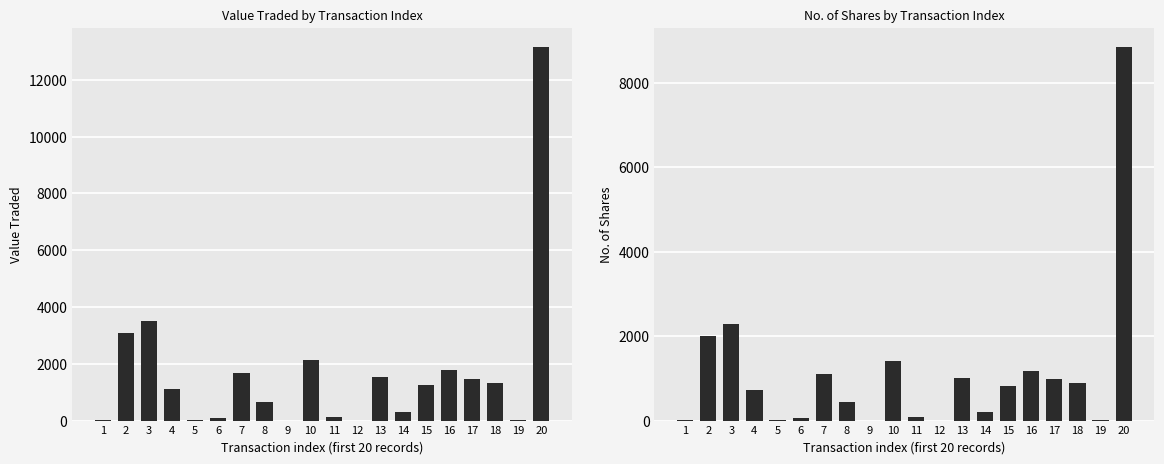

What is the sum of all No. of Shares values?

22095